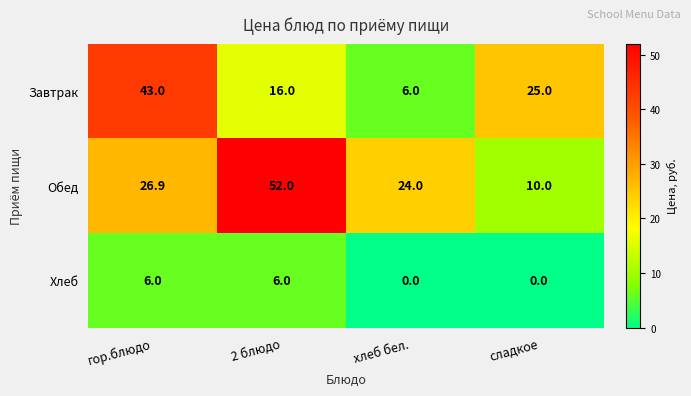

Rank the series at 2 блюдо from lowest to highest value.

Хлеб, Завтрак, Обед